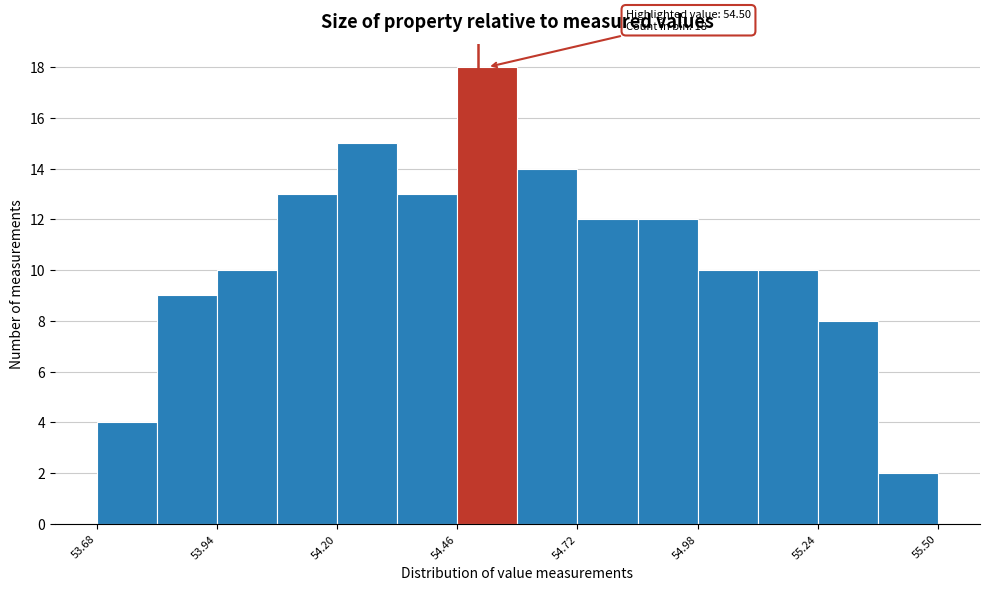

Read against the x-axis, roughly where is the centre of the tallest bar?

54.50